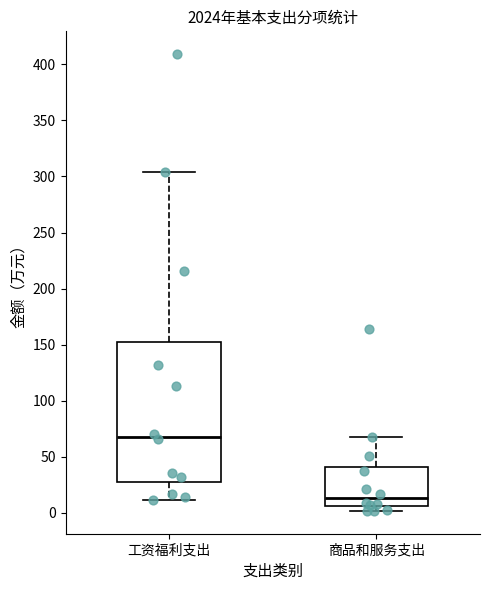

Where does the median line of the box for 商品和服务支出 sit on the y-axis? The values are not printed on the chart, so give them approximately, as read against the axis.

15